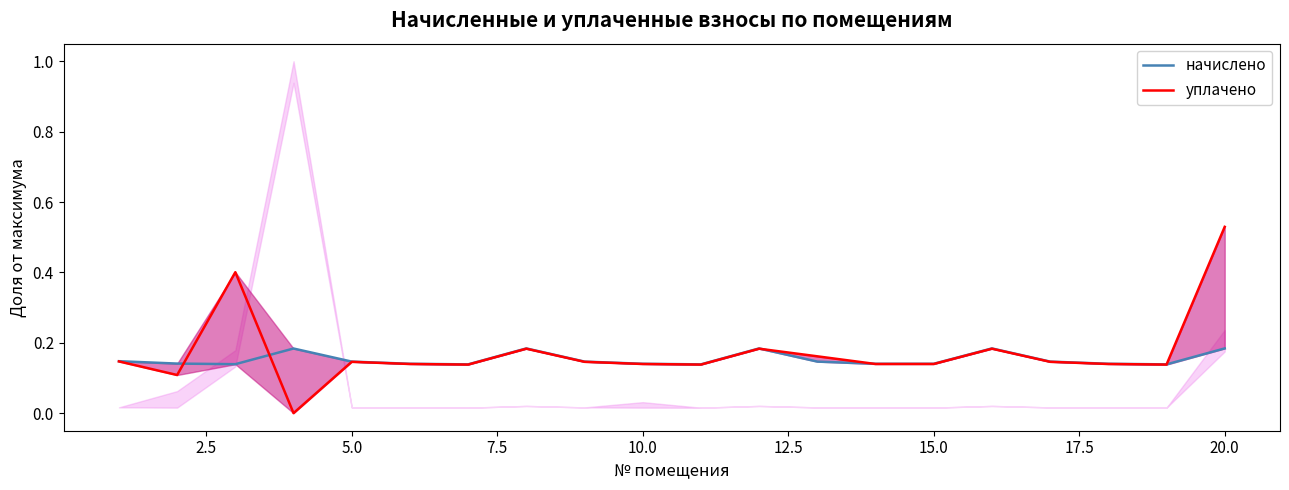

Does the chart have visible grid lines?

No